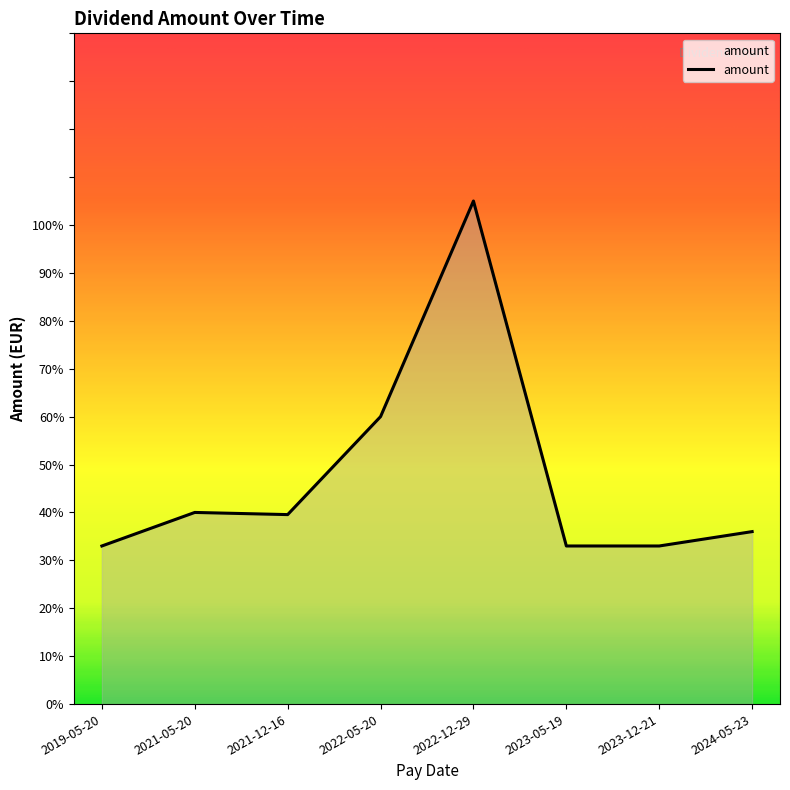

List the labels in order of value, smallest first.

2019-05-20, 2023-05-19, 2023-12-21, 2024-05-23, 2021-12-16, 2021-05-20, 2022-05-20, 2022-12-29